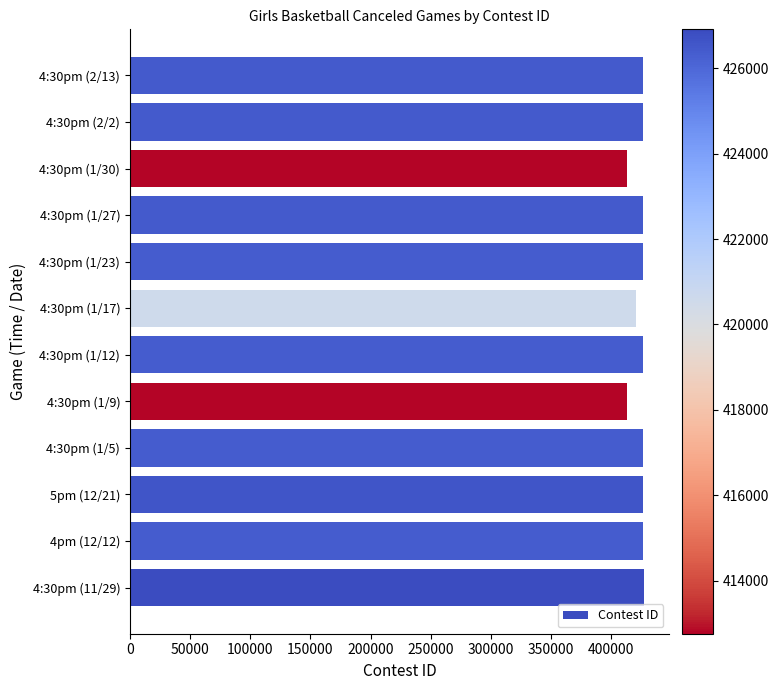

How many distinct data groups are displayed?

1